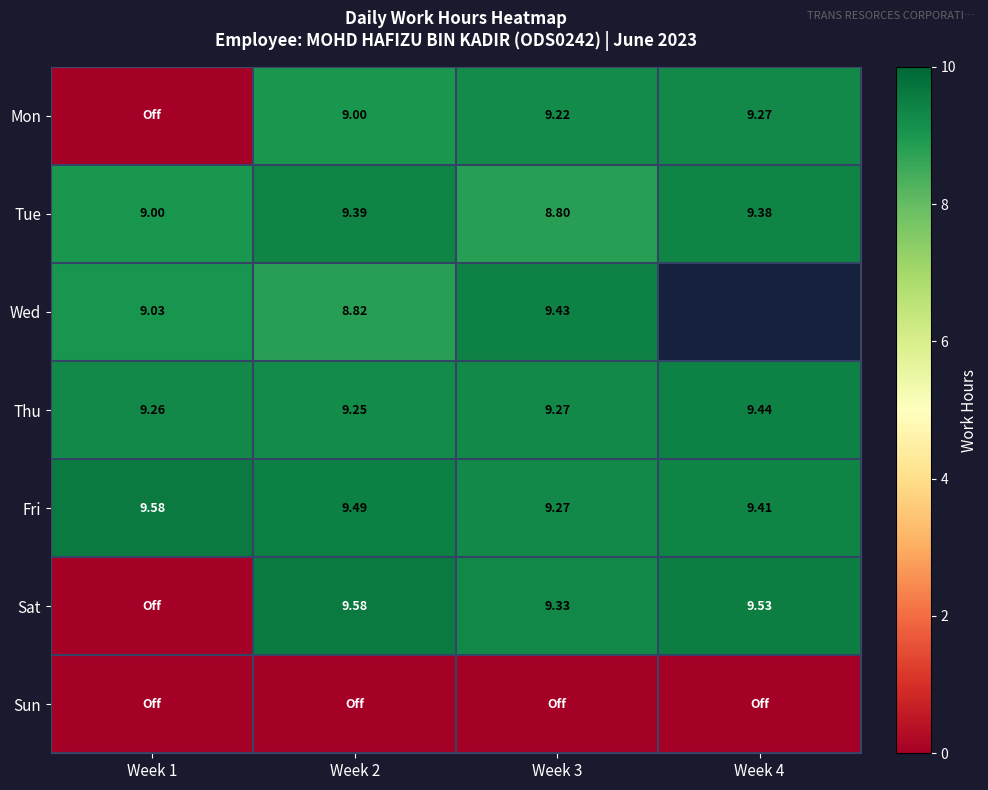

Is the value of Mon at Week 3 greater than the value of Wed at Week 1?

Yes